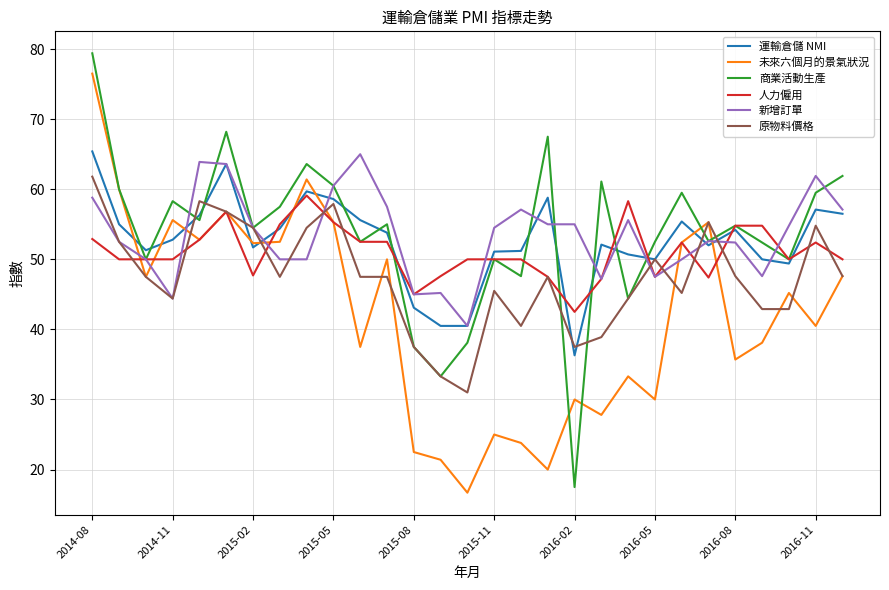

What is the minimum value shown in the chart?

16.7